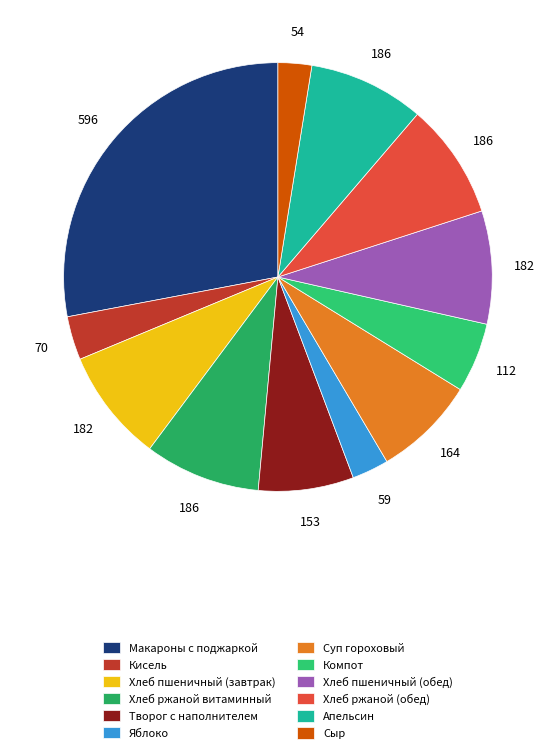

How many slices are in this pie chart?

12